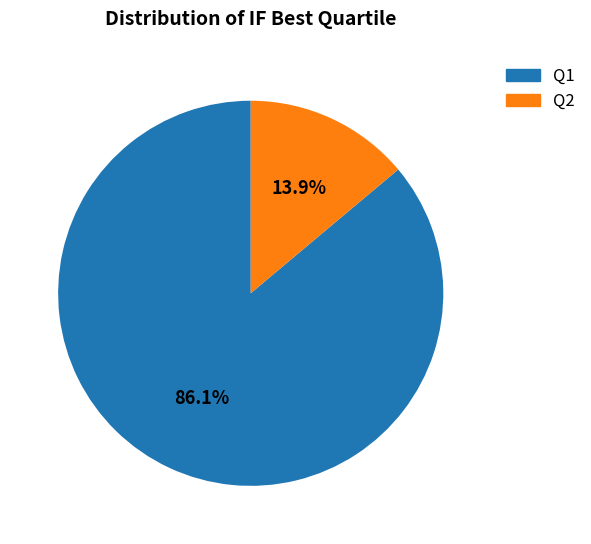

Does Q1 represent more than half of the total?

Yes